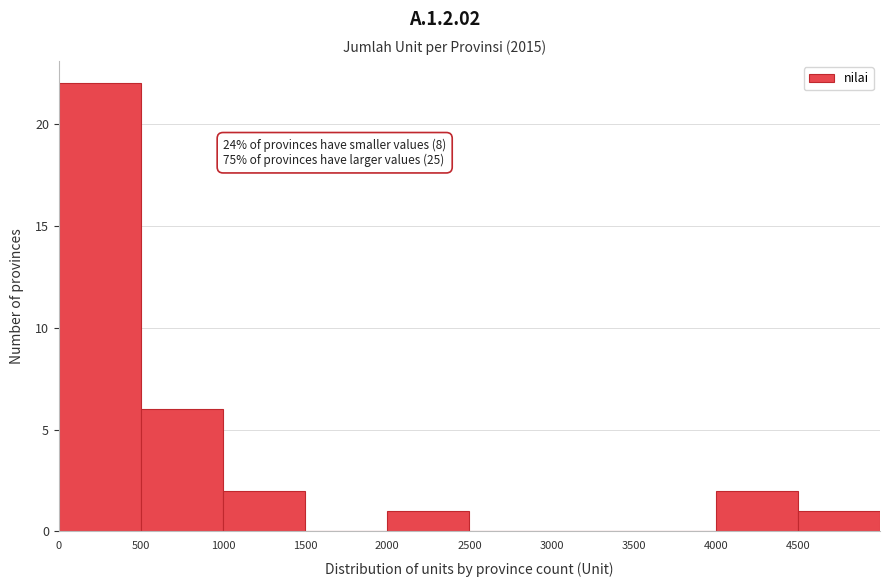

Over which range of the x-axis is the bar tallest?

0 to 500